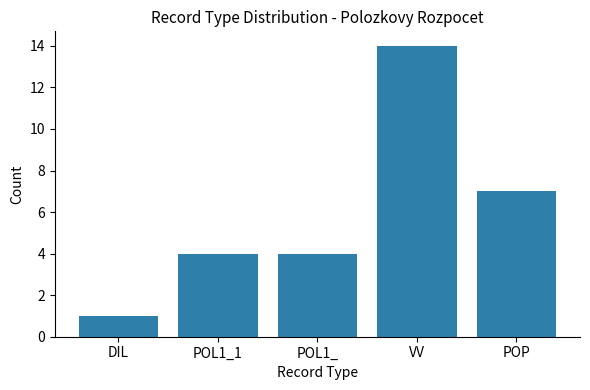

The value at DIL is 2. True or false?

False